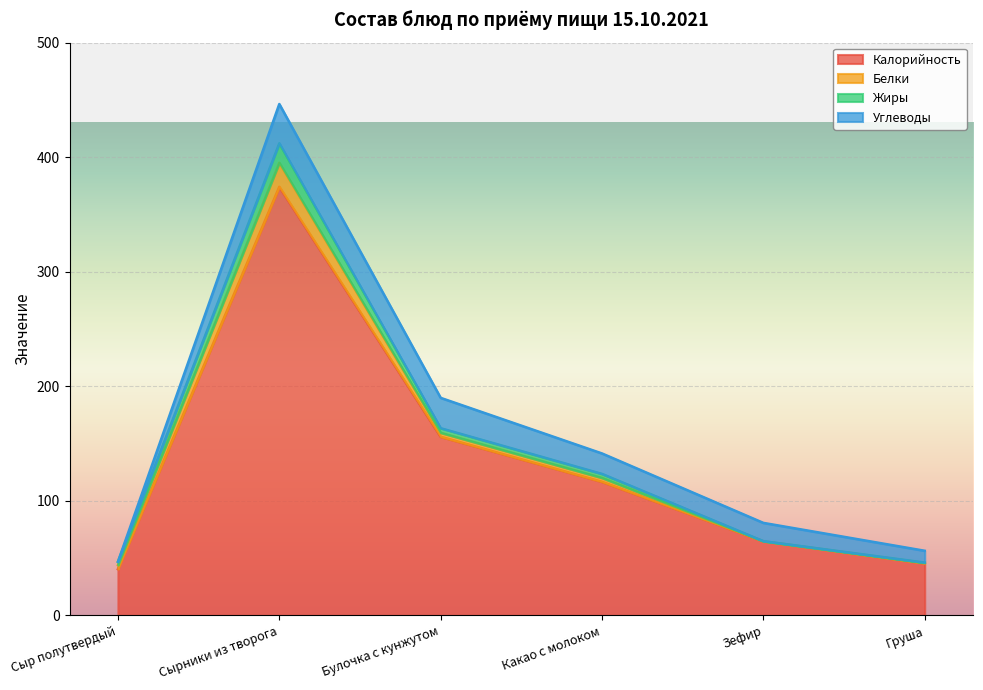

Reading right to left, what are all the values shown in this chart?

Калорийность: 45.5	64.7	116.7	156.0	374.2	40.5
Белки: 0.4	0.2	3.4	3.5	21.0	3.5
Жиры: 0.3	0.0	3.5	4.0	17.0	3.0
Углеводы: 10.3	16.0	17.9	26.5	34.3	0.0